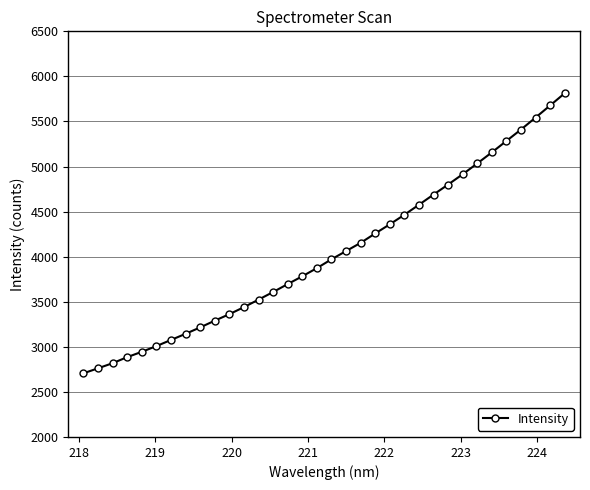

What is the sum of all values?

137307.6